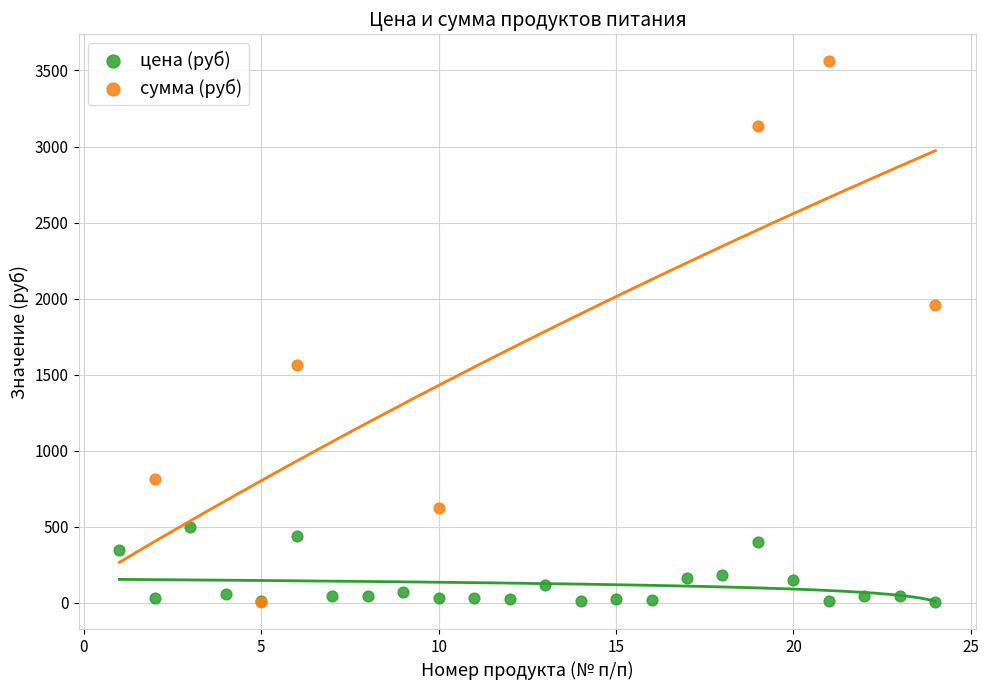

Which series contains the highest Y value?

сумма (руб)